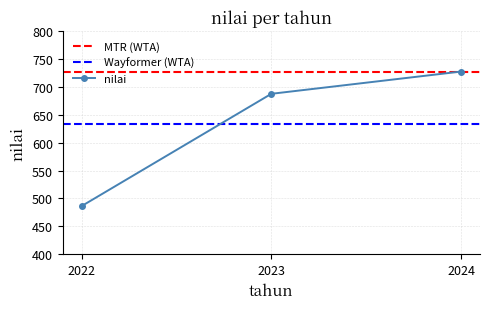

Approximately how many times larger is the value at 2024 compared to 2023?

1.1